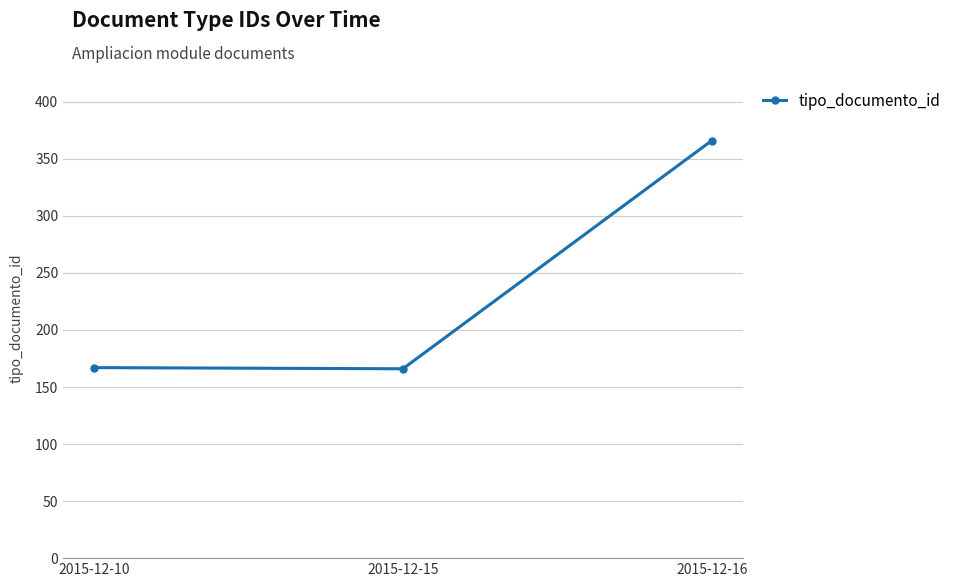

Does the chart display data point markers on the line(s)?

Yes